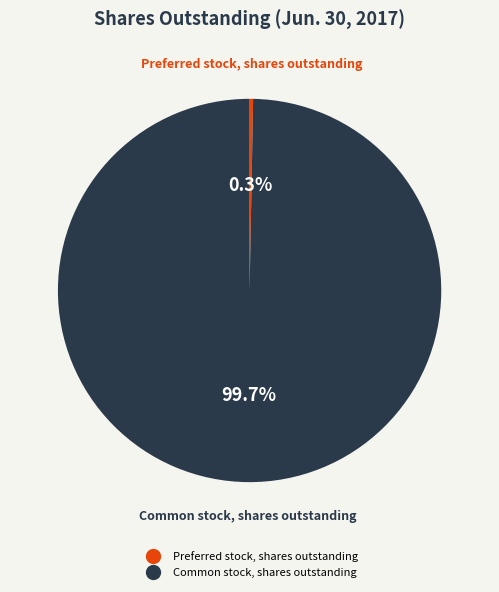

What portion of the pie excludes Preferred stock, shares outstanding?

99.7%